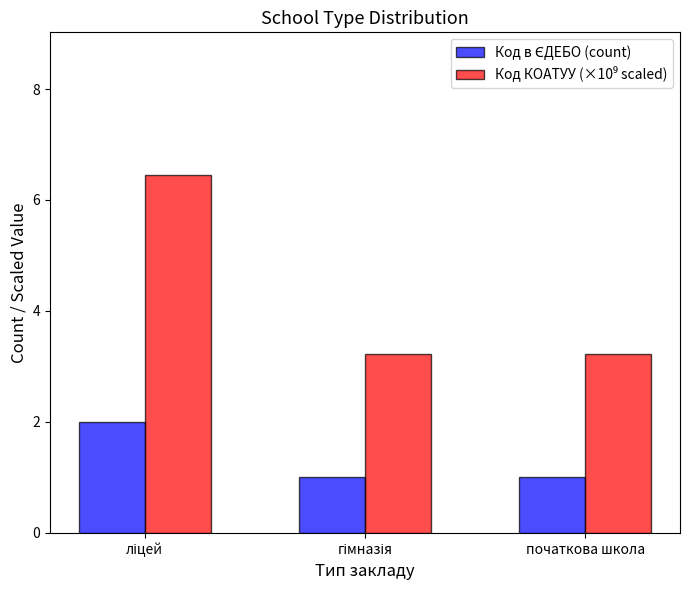

What is the maximum value shown in the chart?

6.4